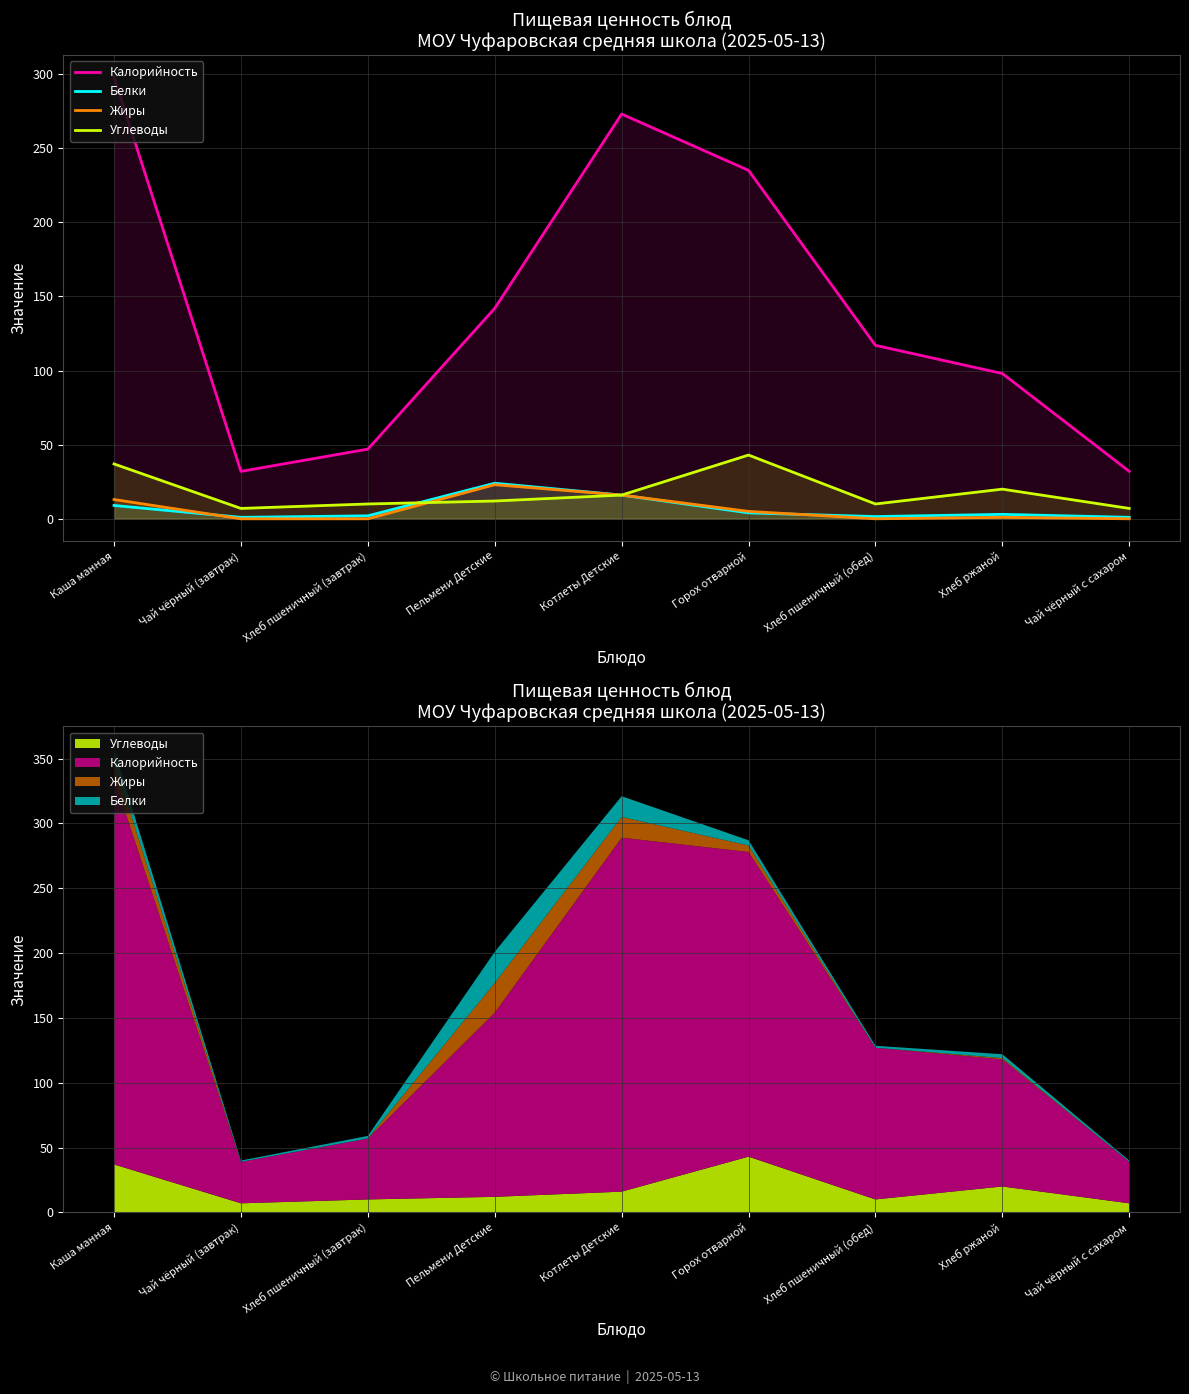

Reading right to left, what are all the values shown in this chart?

Калорийность: 32.0	98.0	117.0	235.0	273.0	142.0	47.0	32.0	298.0
Белки: 1.0	3.0	1.5	4.0	16.0	24.0	2.0	1.0	9.0
Жиры: 0.0	1.0	0.0	5.0	16.0	23.0	0.0	0.0	13.0
Углеводы: 7.0	20.0	10.0	43.0	16.0	12.0	10.0	7.0	37.0